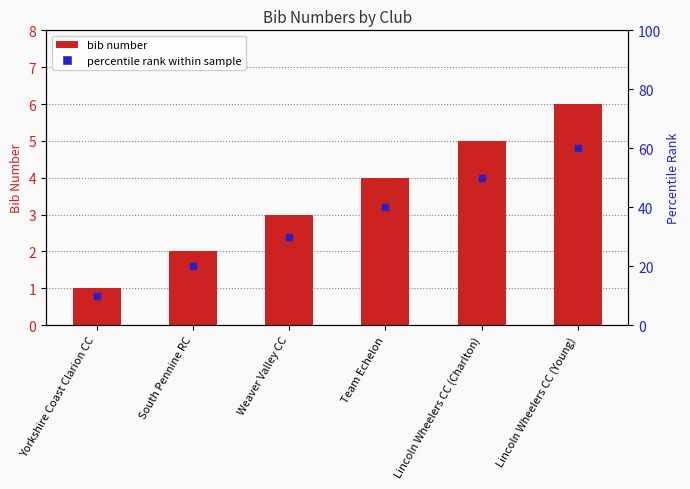

Reading right to left, list all the values displayed in this chart.

Lincoln Wheelers CC (Young)=6	Lincoln Wheelers CC (Charlton)=5	Team Echelon=4	Weaver Valley CC=3	South Pennine RC=2	Yorkshire Coast Clarion CC=1